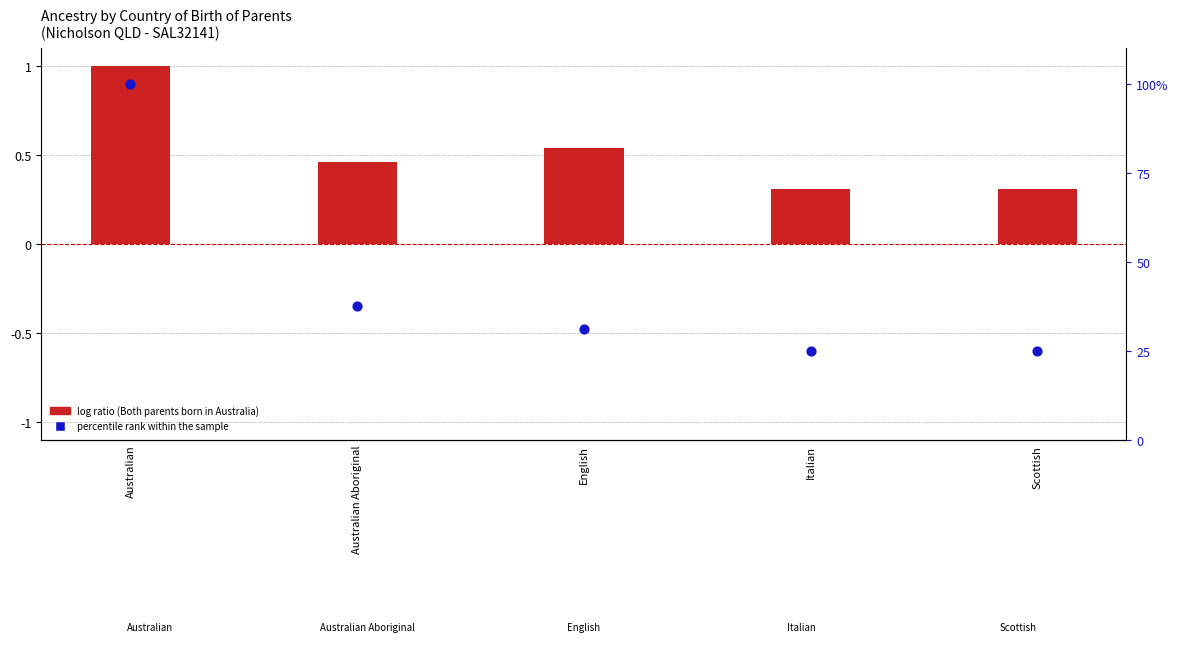

Is the value of percentile rank within the sample at Australian Aboriginal greater than the value of log ratio at Italian?

Yes